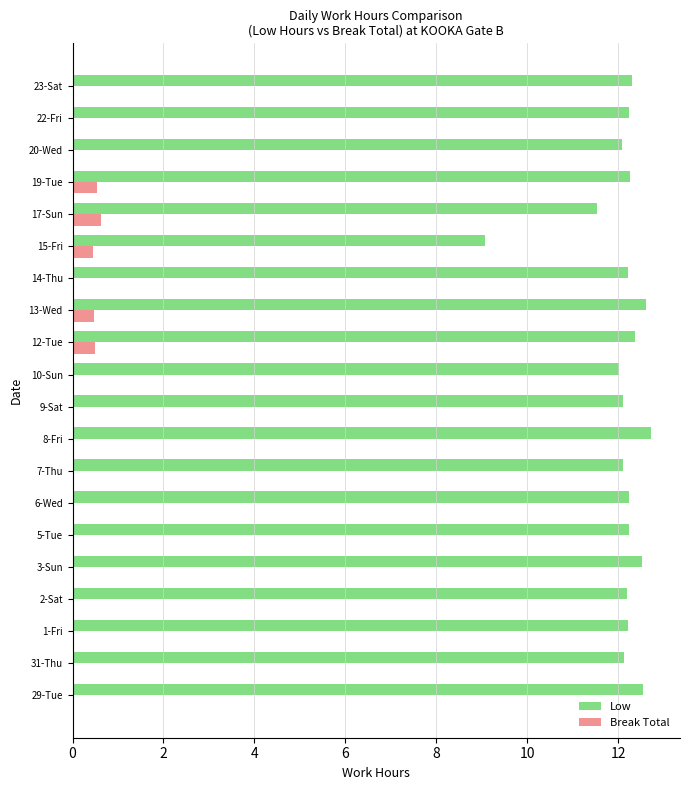

Is it true that Low equals 22.0 at 5-Tue?

False